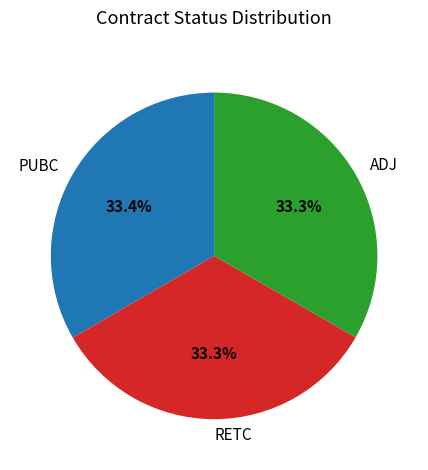

Approximately how many times larger is the value at PUBC compared to ADJ?

1.0